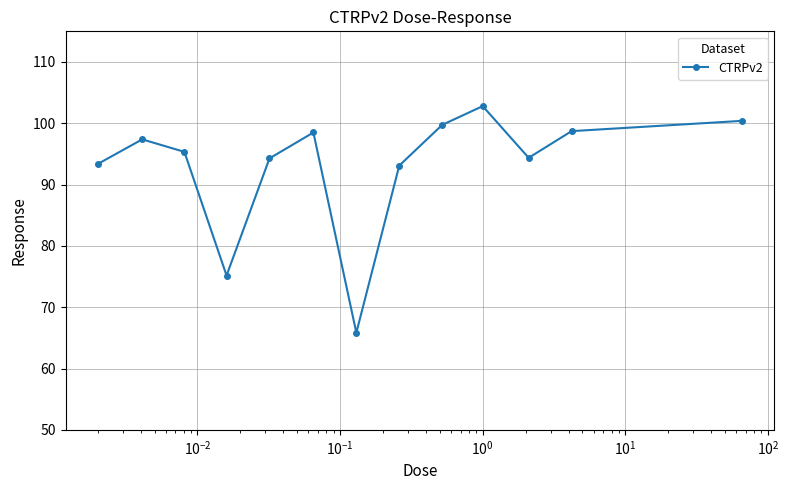

How many interior local peaks (higher than both neighbors) does the data have?

3